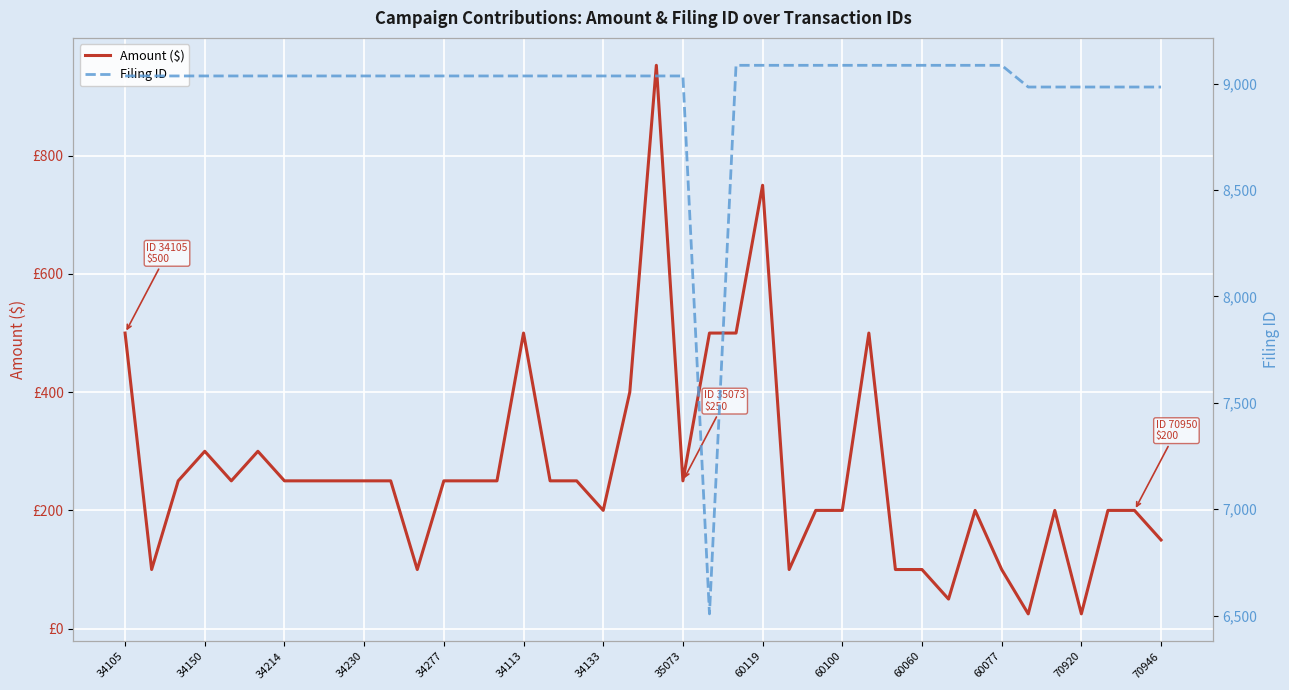

Rank the series by their average value, from highest to lowest.

Filing ID, Amount ($)